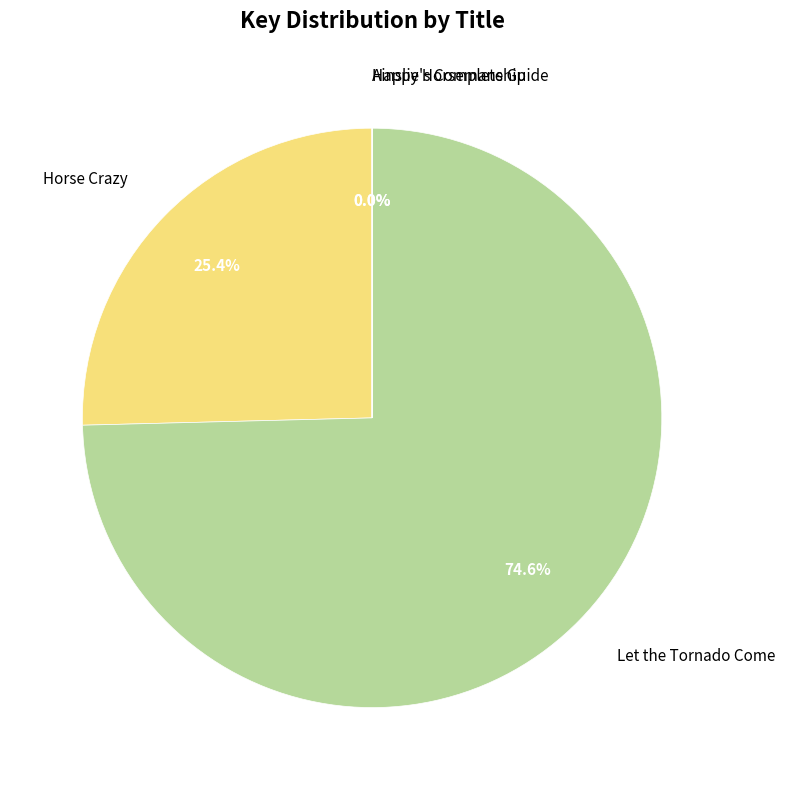

Is there a majority slice in this chart?

Yes